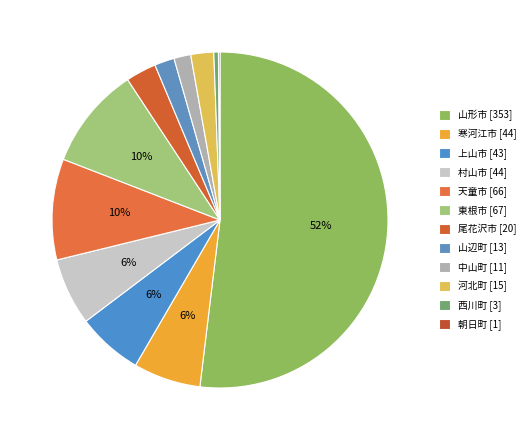

How much of the chart is everything except 村山市 [44]?

93.5%